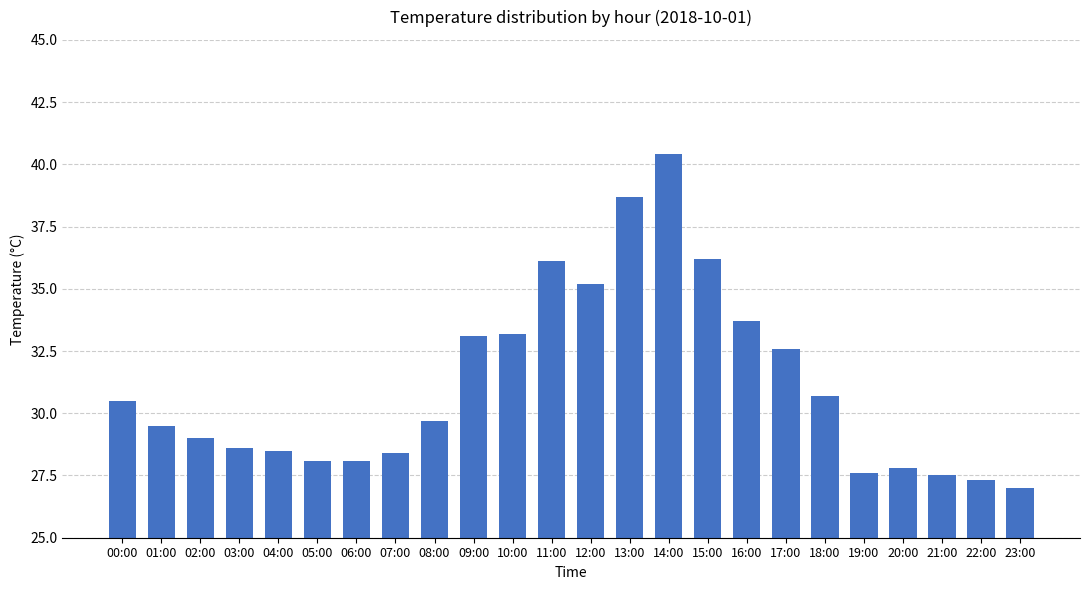

What is the difference between the second highest and minimum values?

11.7